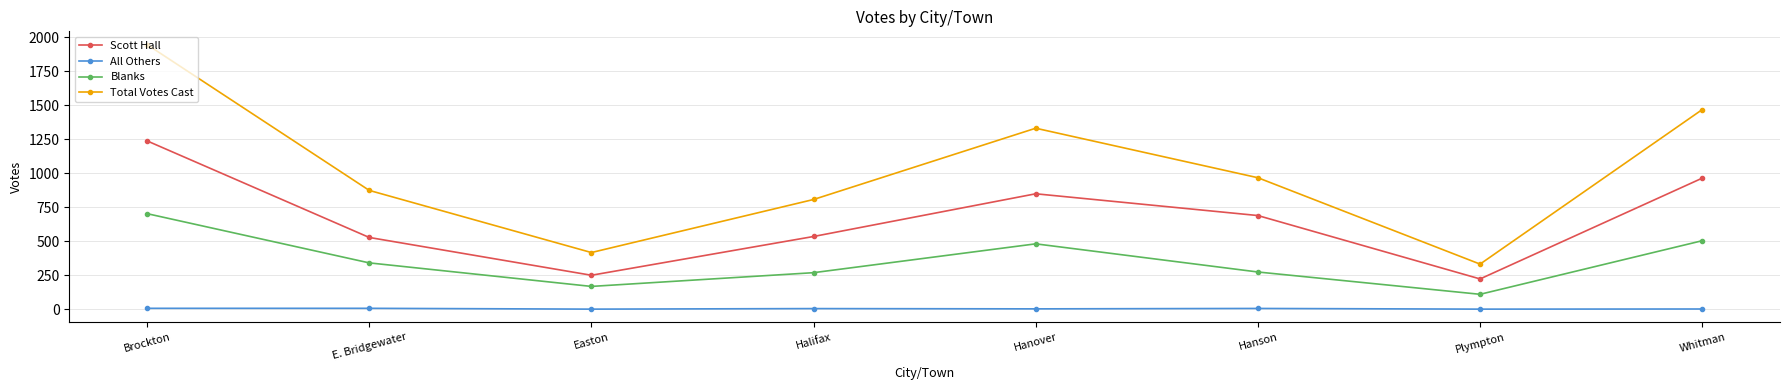

The value of Blanks at Plympton is 109. True or false?

True